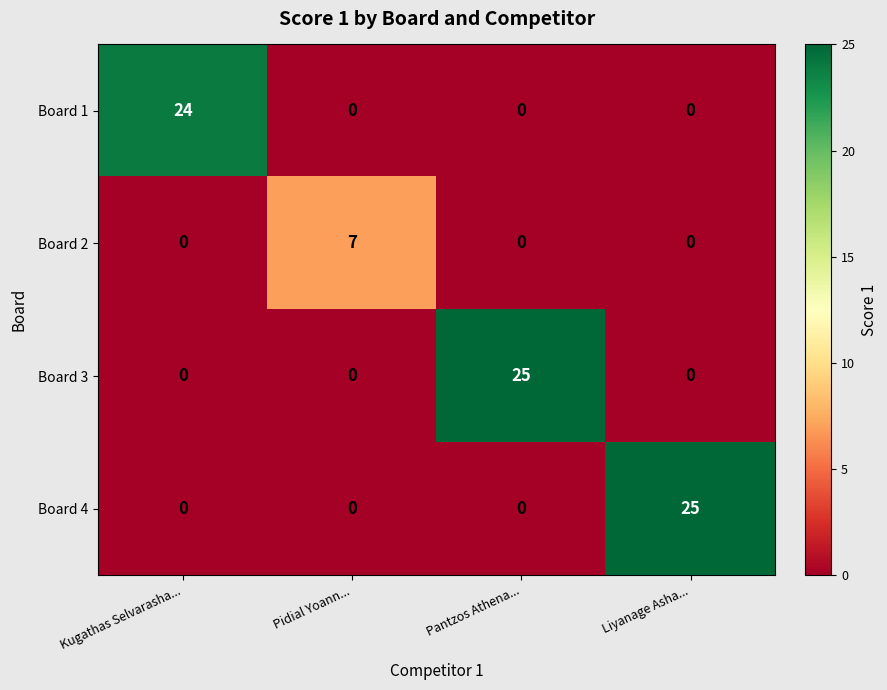

What is the maximum value shown in the chart?

25